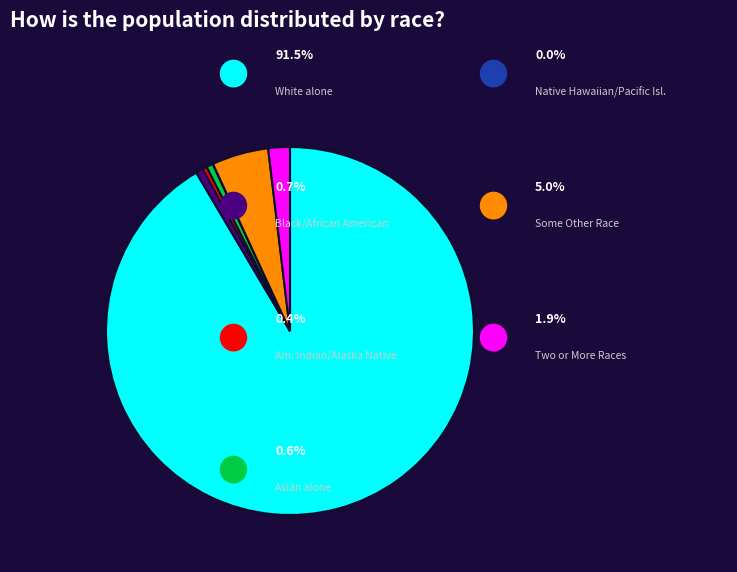

Is there a majority slice in this chart?

Yes